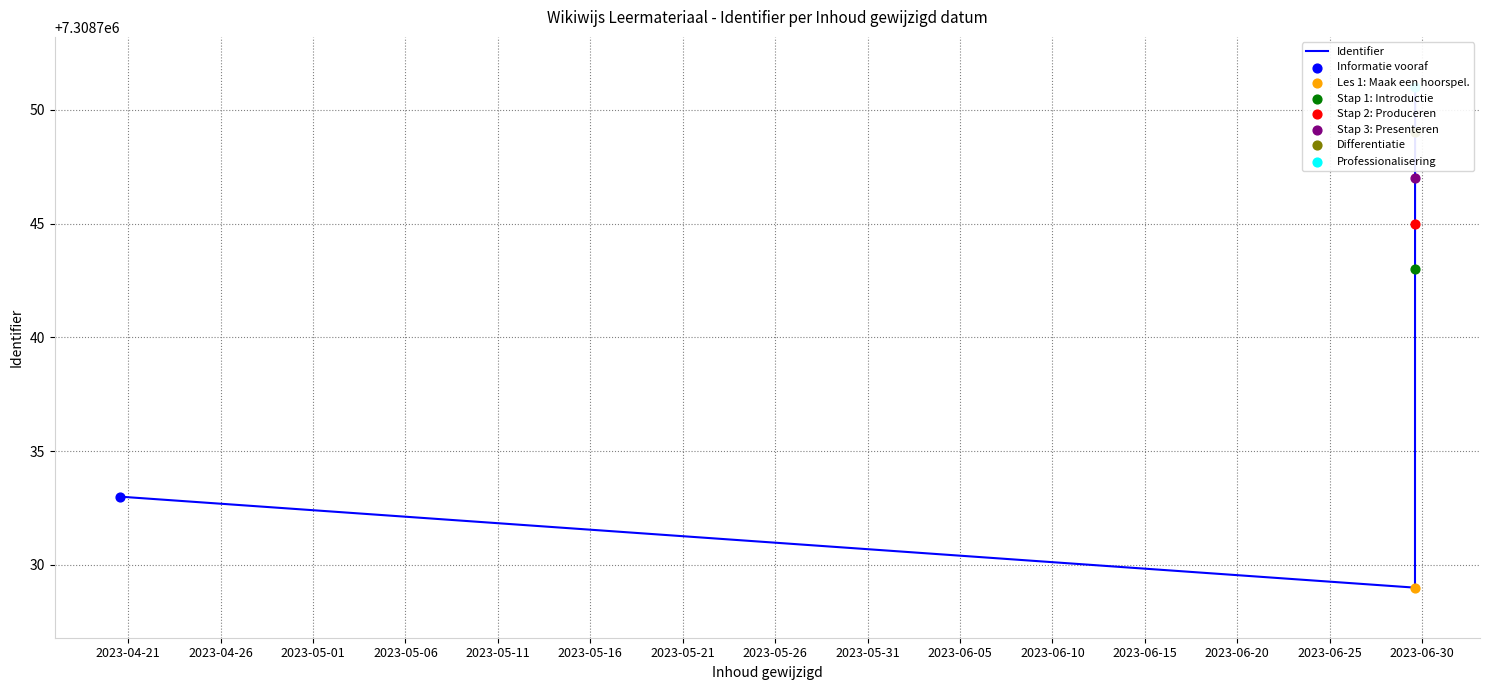

Between 2023-05-11 and 2023-04-26, which is larger?

2023-05-11